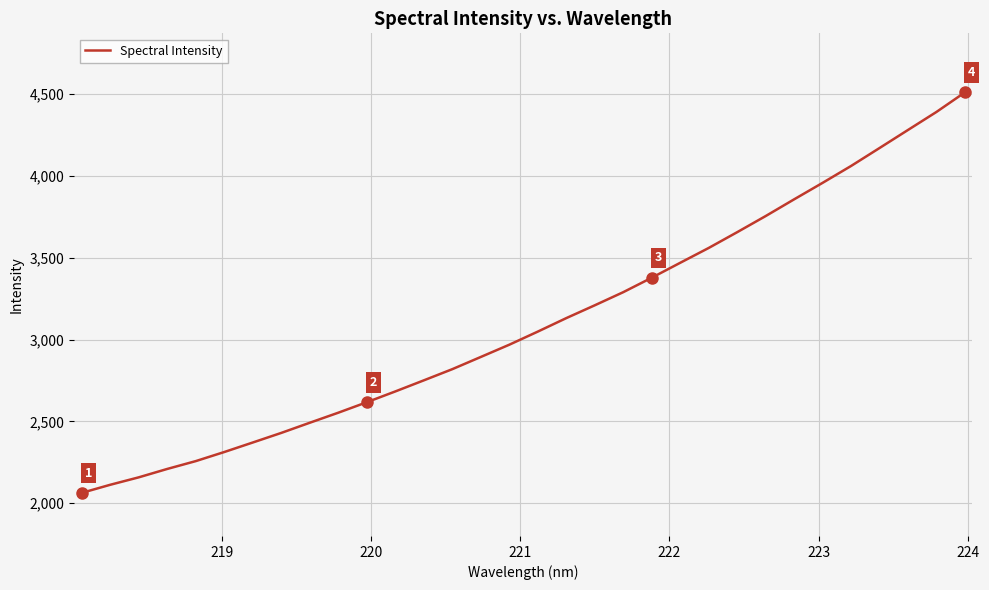

Count the number of categories in the chart.

32